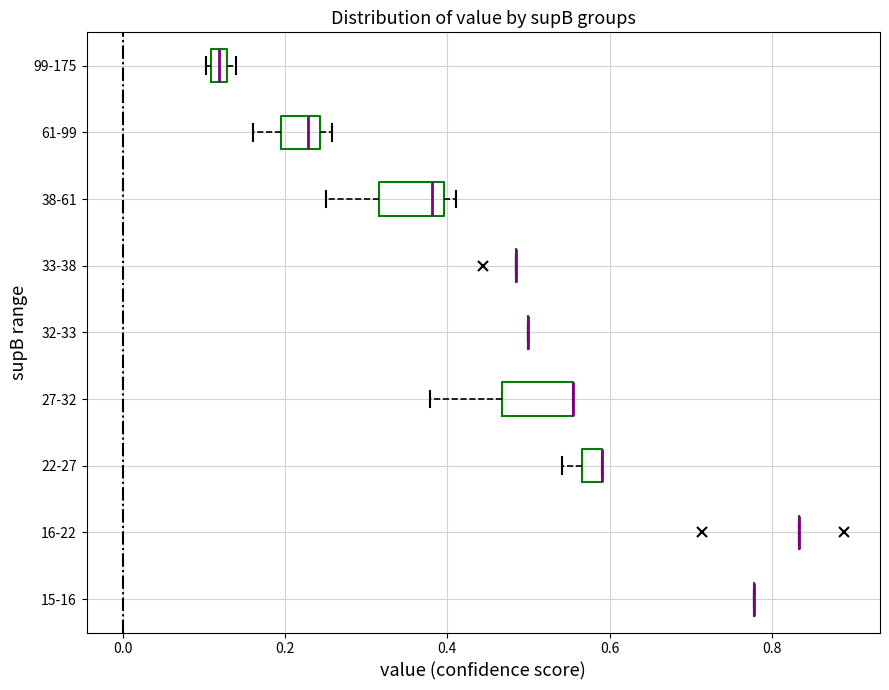

Where does the left whisker of the box for 61-99 end on the x-axis? The values are not printed on the chart, so give them approximately, as read against the axis.

0.16